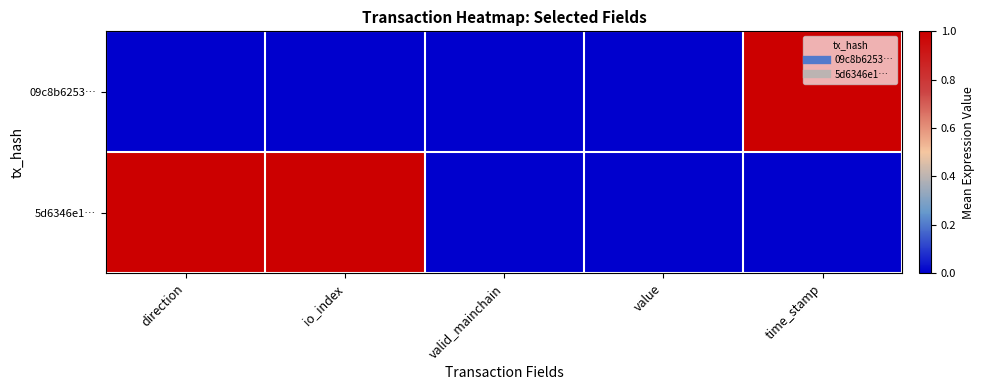

Rank the series at direction from highest to lowest value.

5d6346e1…, 09c8b6253…